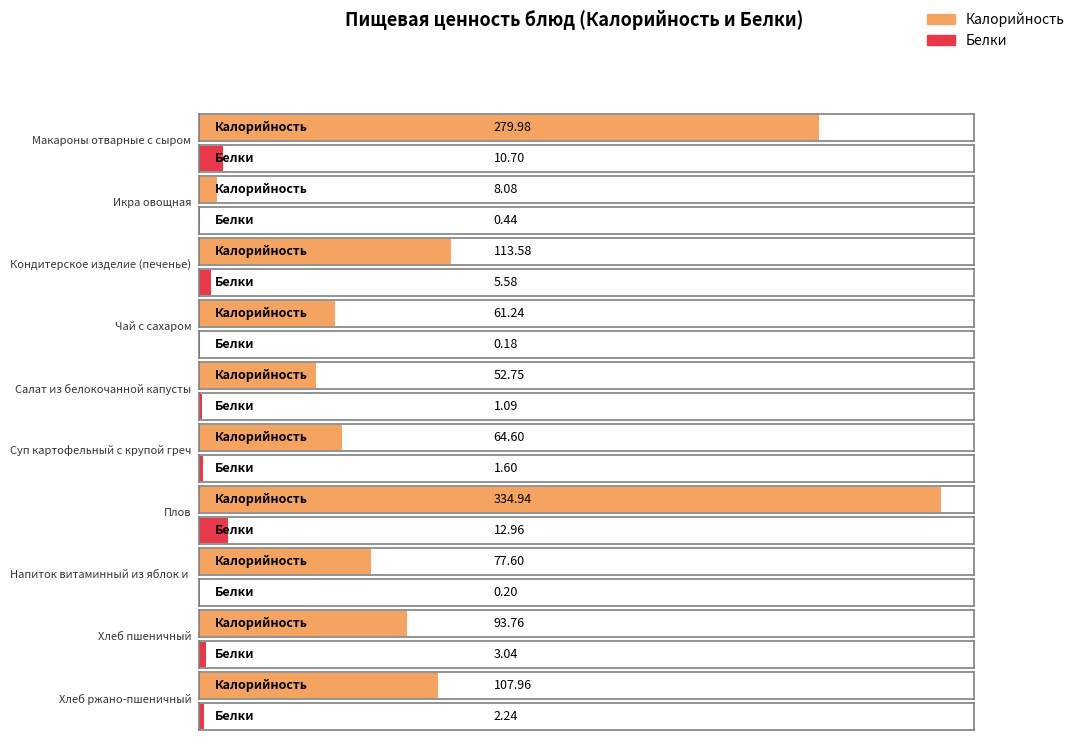

Rank the series by their average value, from lowest to highest.

Белки, Калорийность